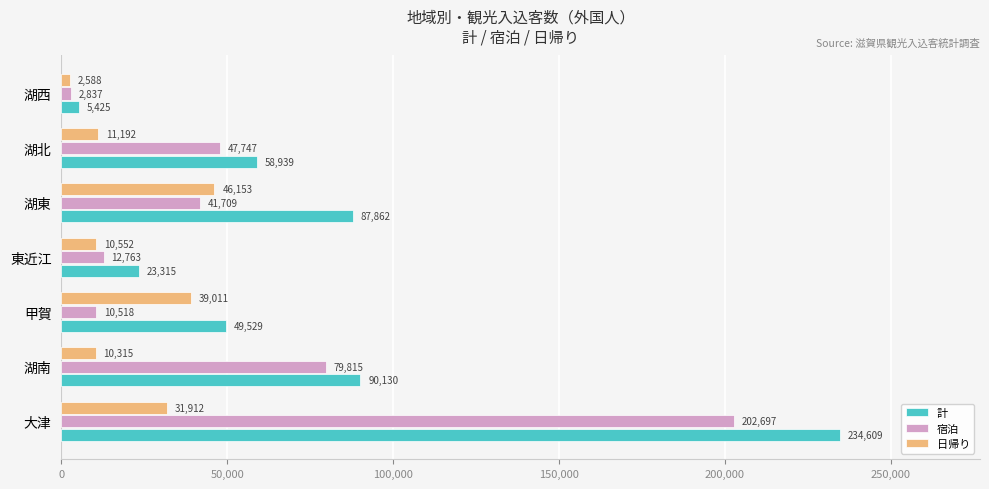

The value of 日帰り at 甲賀 is 39011. True or false?

True